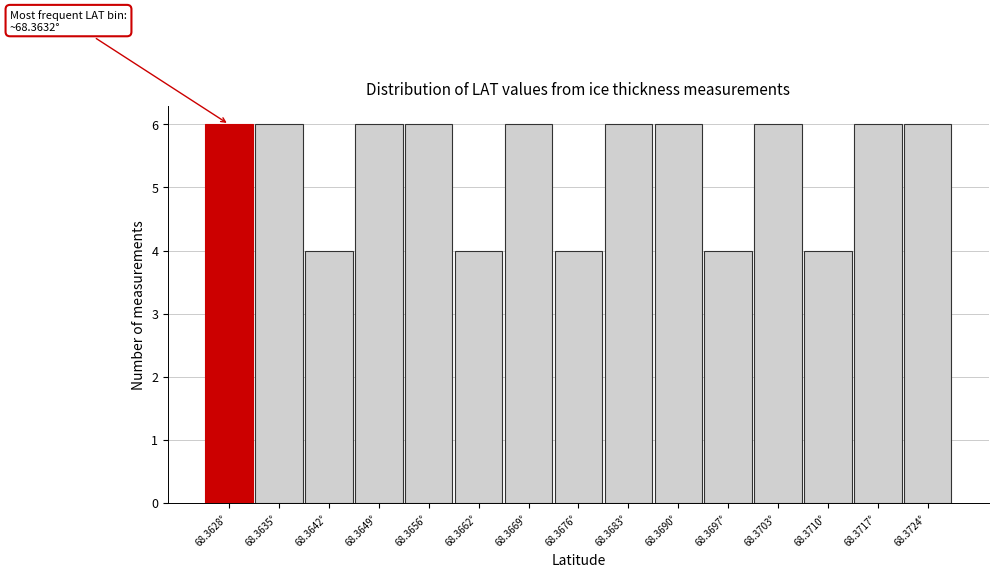

Reading left to right, transcribe all the data shown in this chart.

6	6	4	6	6	4	6	4	6	6	4	6	4	6	6